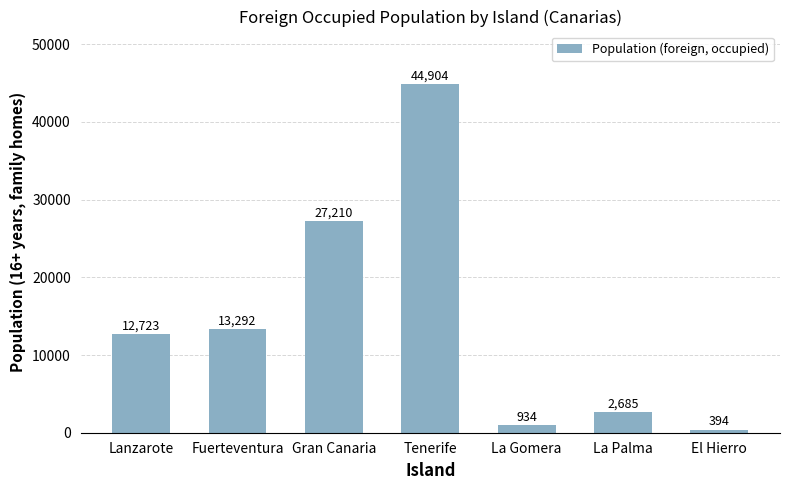

What is the average value?

14592